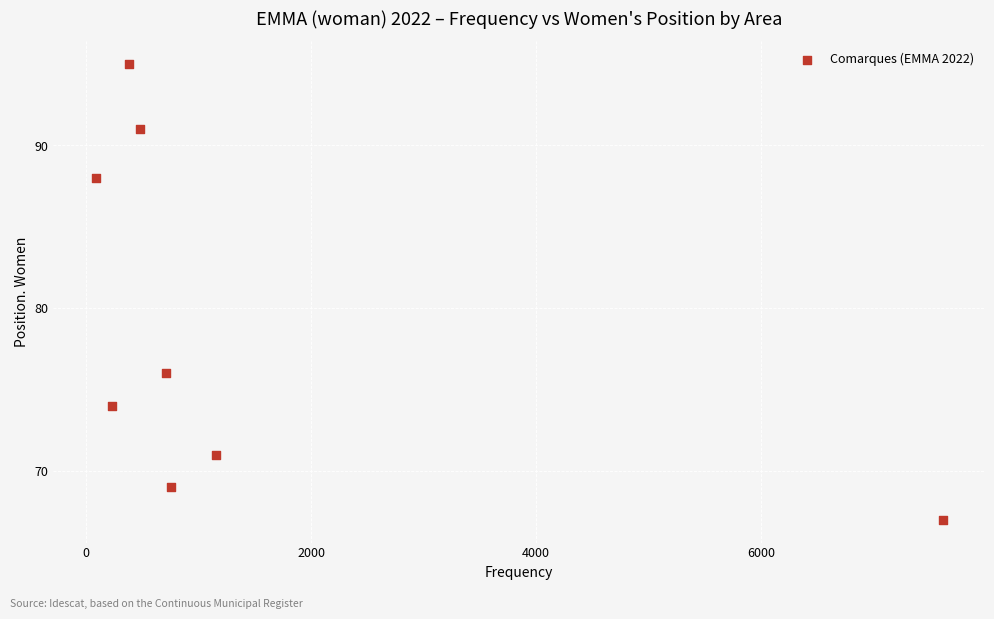

What is the average X value?

1427